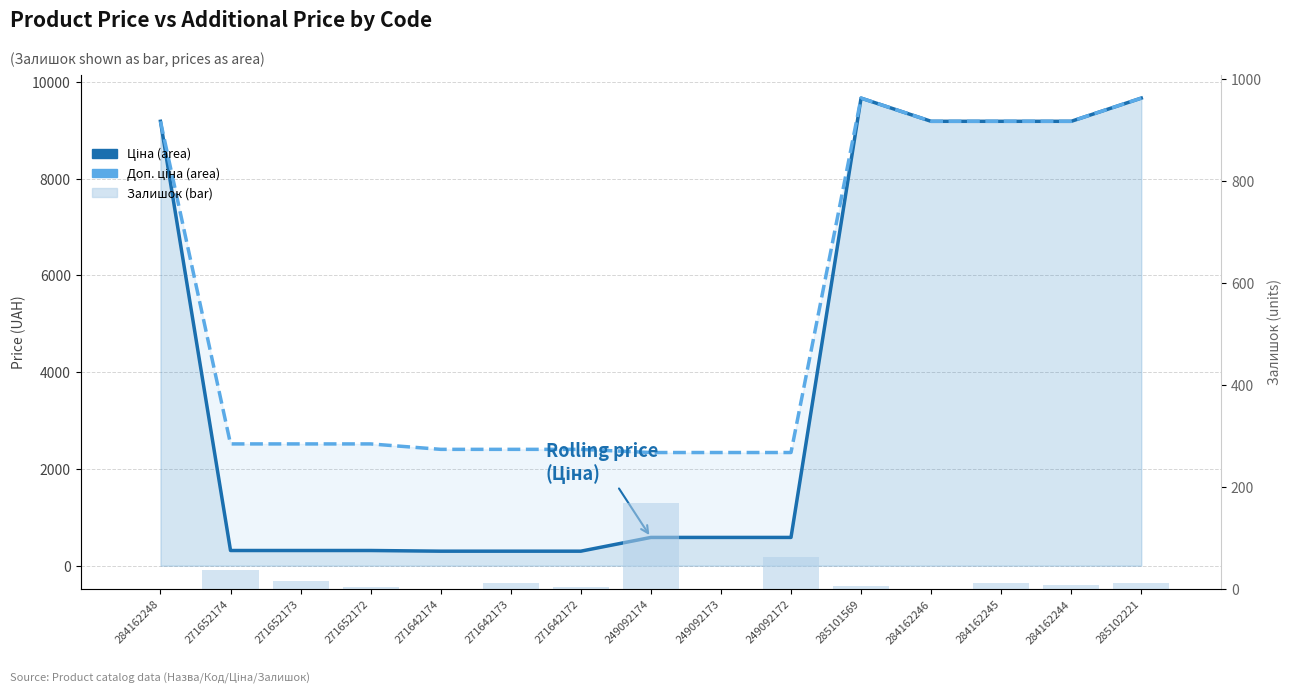

Is it true that Ціна equals 9185.1 at 284162246?

True